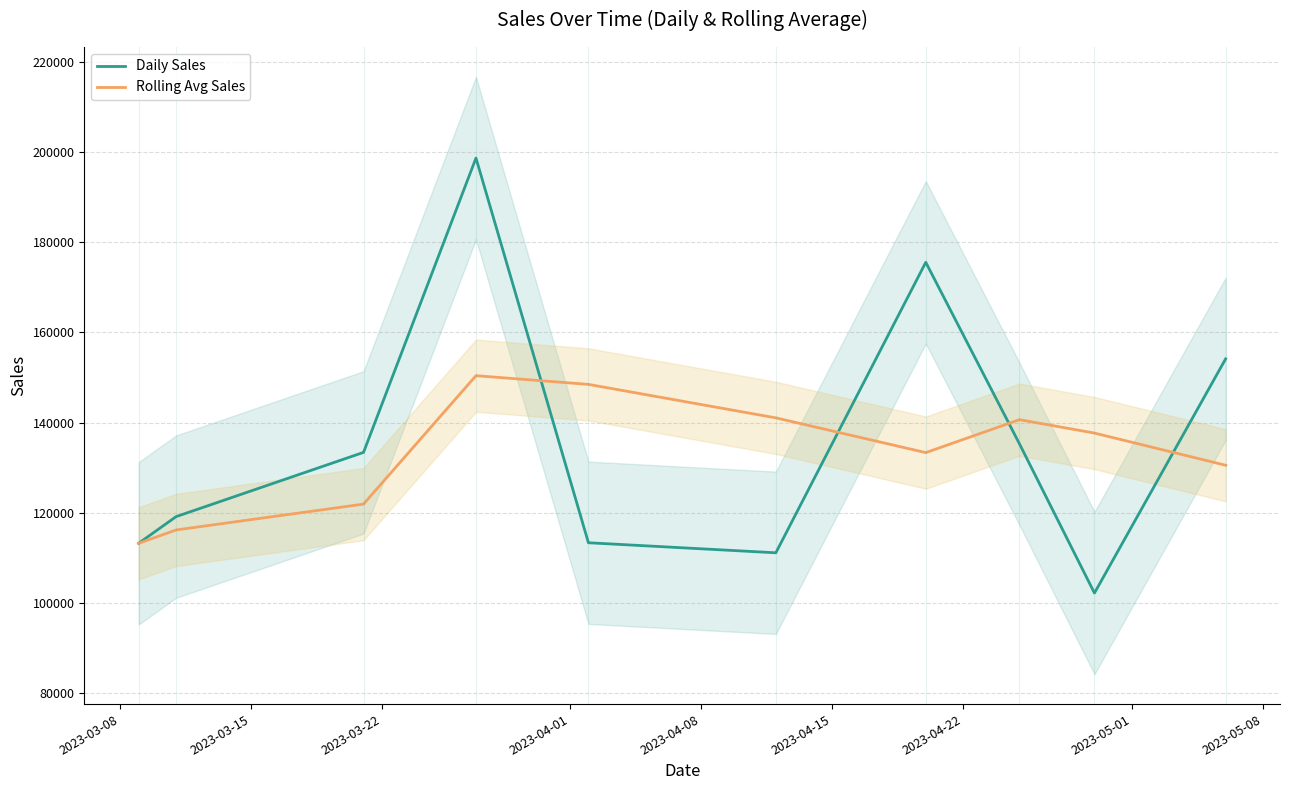

What is the value of the Daily Sales point at the 8th from the left?

135263.0